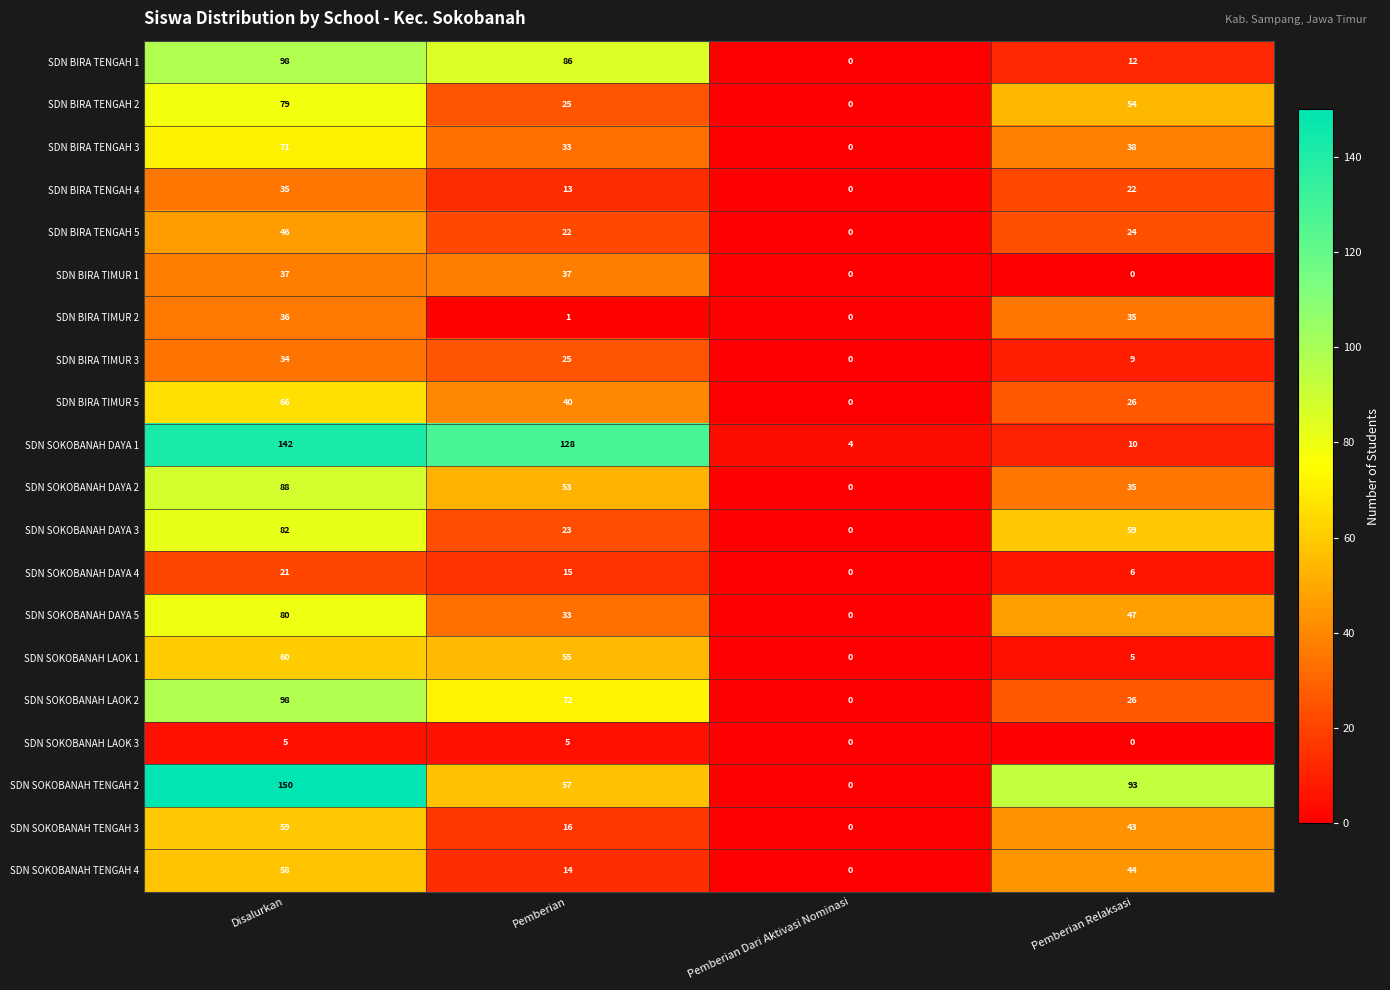

At which label is SDN SOKOBANAH TENGAH 2 closest to 75?

Pemberian